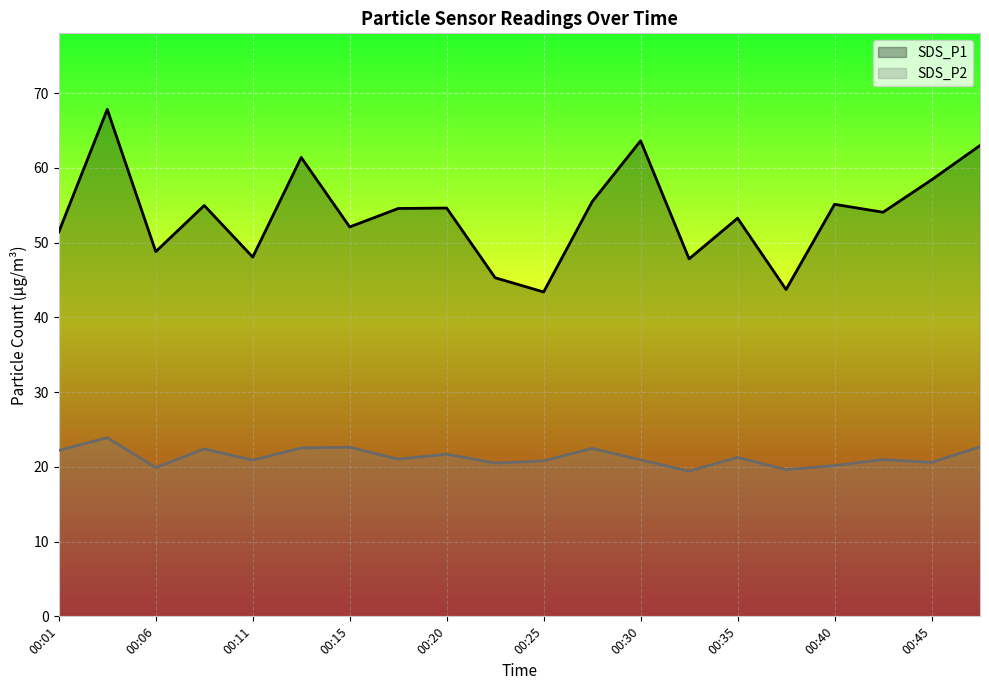

Reading left to right, what are all the values shown in this chart?

SDS_P1: 51.4	67.8	48.8	55.0	48.1	61.4	52.1	54.6	54.6	45.3	43.4	55.5	63.6	47.8	53.3	43.7	55.1	54.1	58.4	63.0
SDS_P2: 22.2	23.9	19.9	22.4	20.9	22.5	22.6	21.0	21.7	20.5	20.8	22.5	20.9	19.4	21.3	19.6	20.2	21.0	20.6	22.7